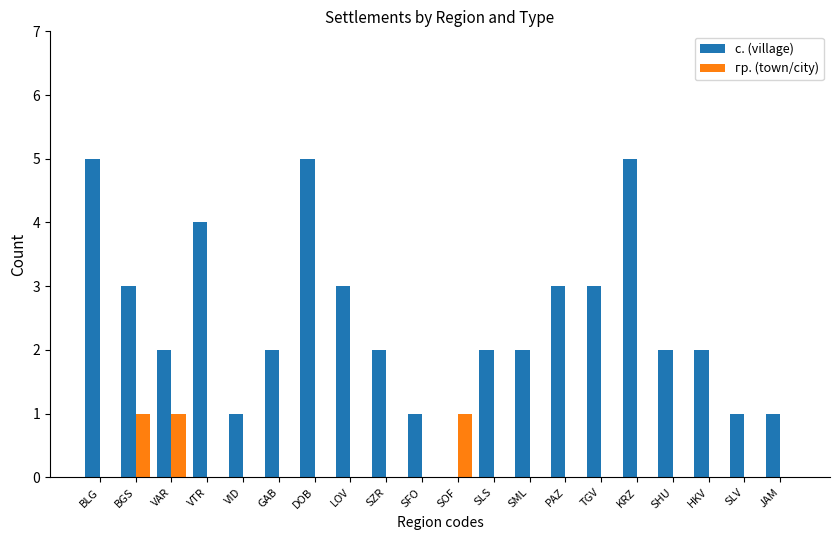

How many гр. (town/city) values are between 0 and 1?

20